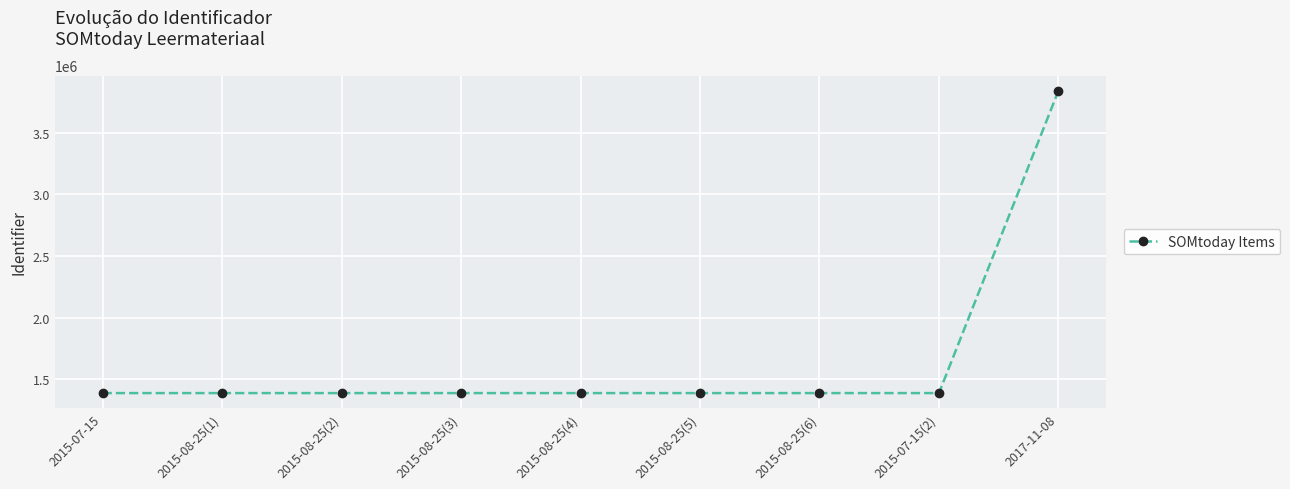

Where is the data nearest to the value 2615204?

2015-07-15(2)